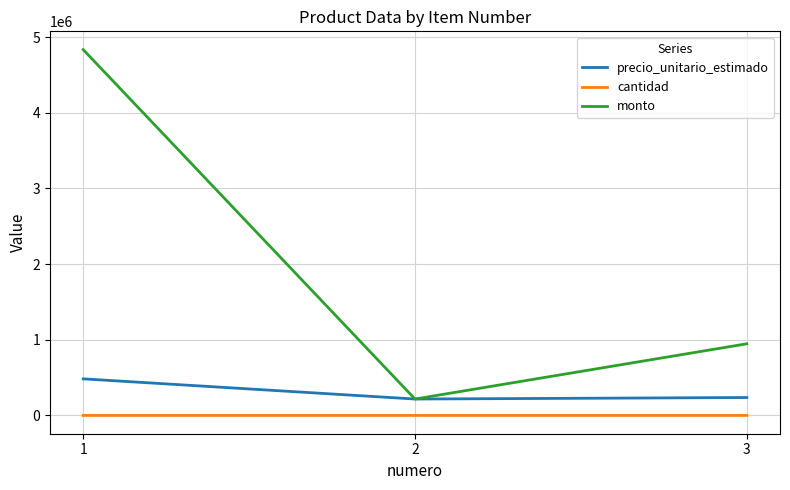

Which series has the widest spread of values?

monto